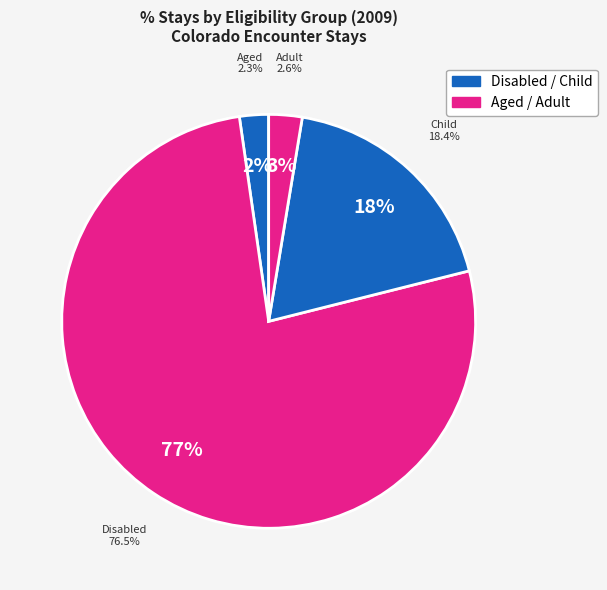

To the nearest percent, what portion does Adult represent?

3%